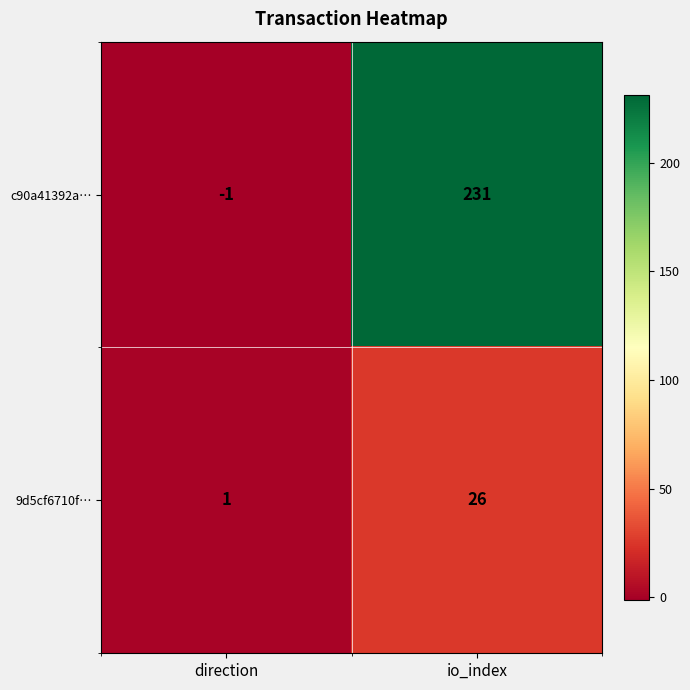

At io_index, list the series in order from largest to smallest.

c90a41392a…, 9d5cf6710f…